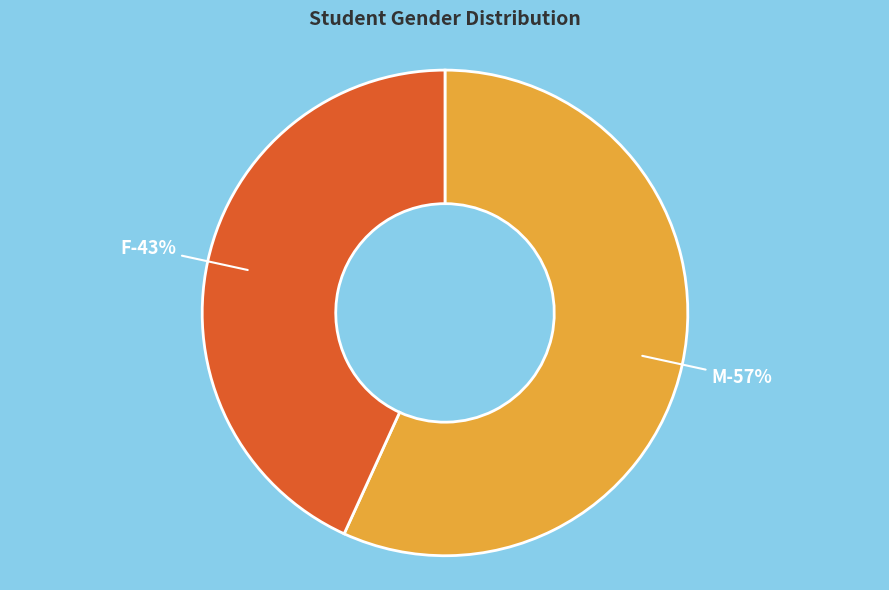

Does M represent more than half of the total?

Yes